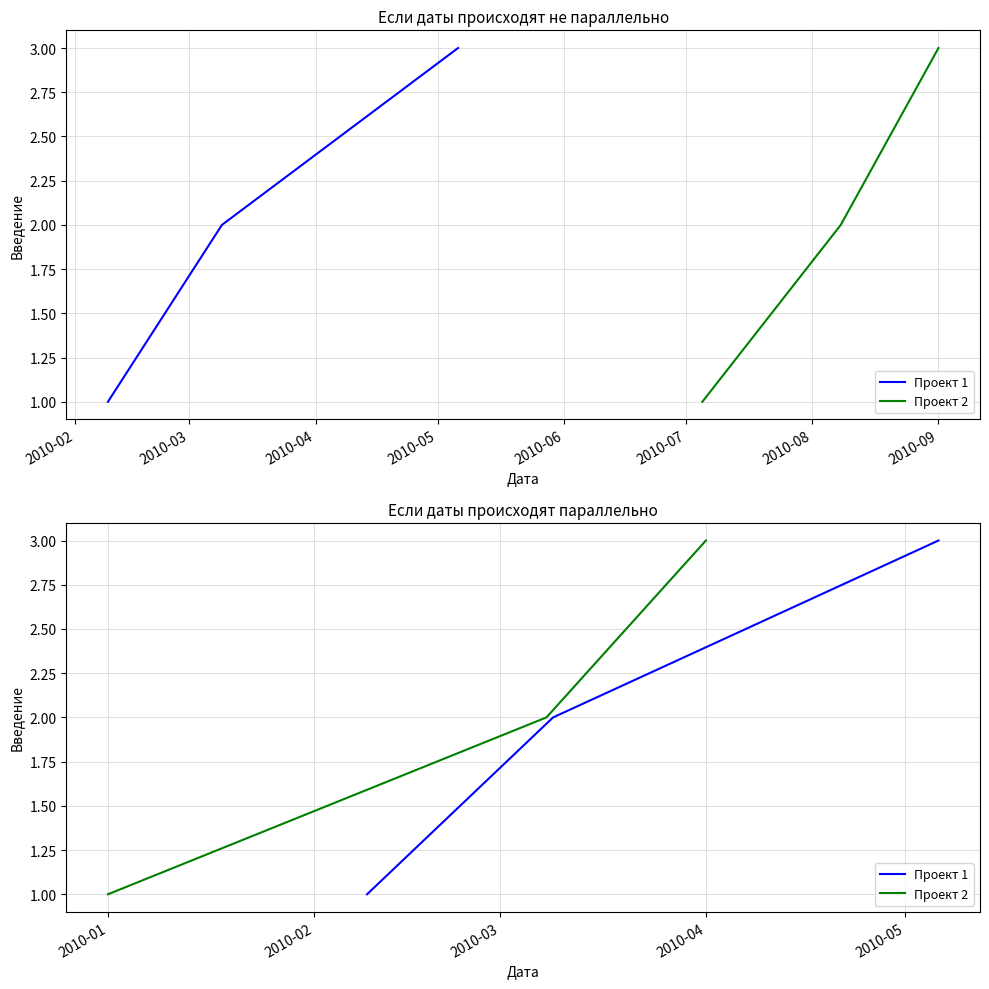

What is the value of the Проект 1 point at the 2nd from the left?

2